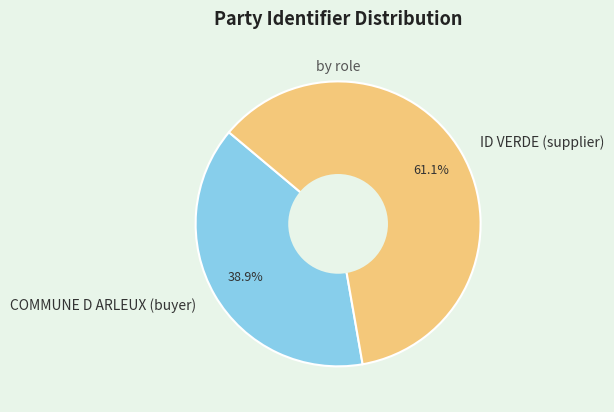

Between ID VERDE (supplier) and COMMUNE D ARLEUX (buyer), which is larger?

ID VERDE (supplier)